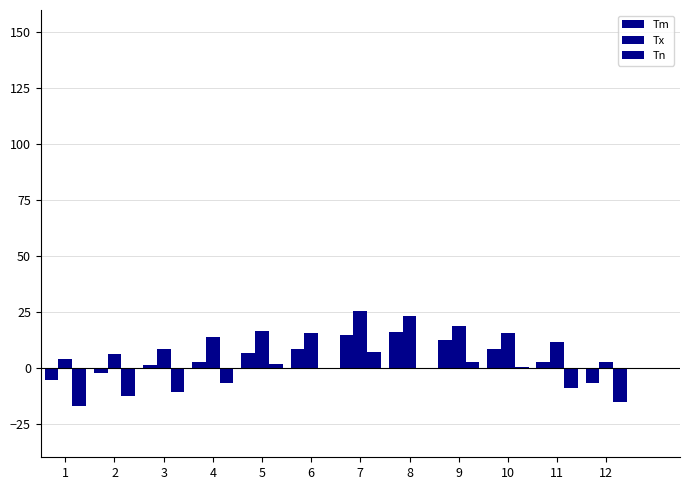

What is the value of the Tm bar at the 5th from the left?

6.5